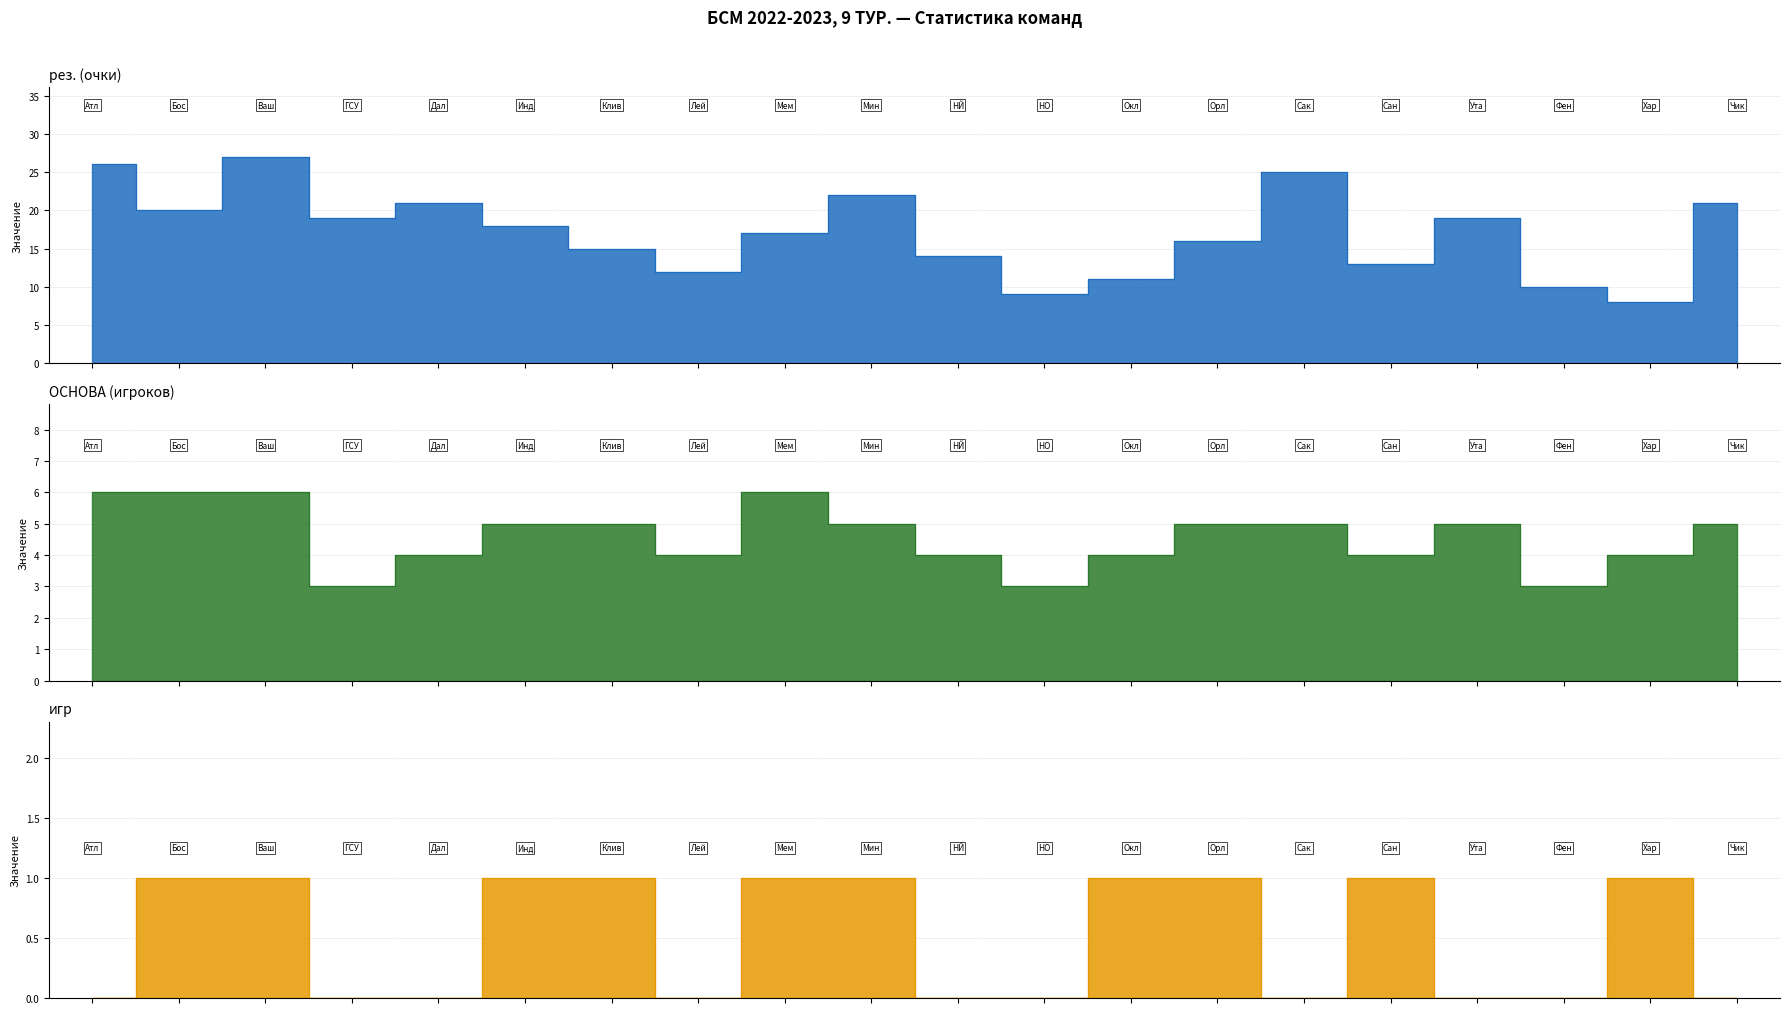

Rank the categories by игр value from lowest to highest.

0, 3, 4, 7, 10, 11, 14, 16, 17, 19, 1, 2, 5, 6, 8, 9, 12, 13, 15, 18